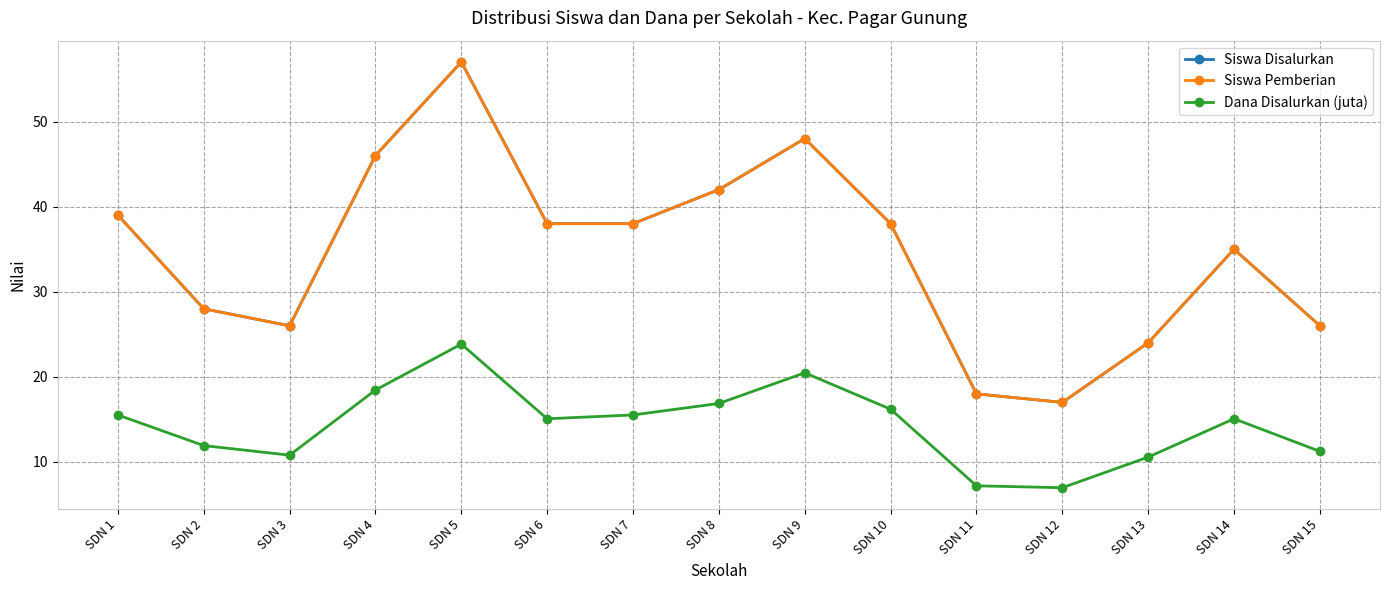

What is the difference between the maximum and minimum values in the Siswa Disalurkan series?

40.0